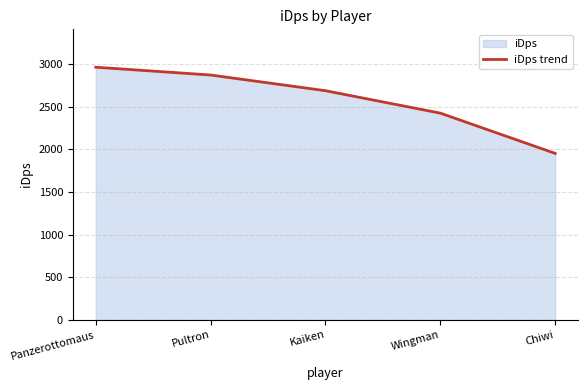

Rank the categories by value from highest to lowest.

Panzerottomaus, Pultron, Kaiken, Wingman, Chiwi